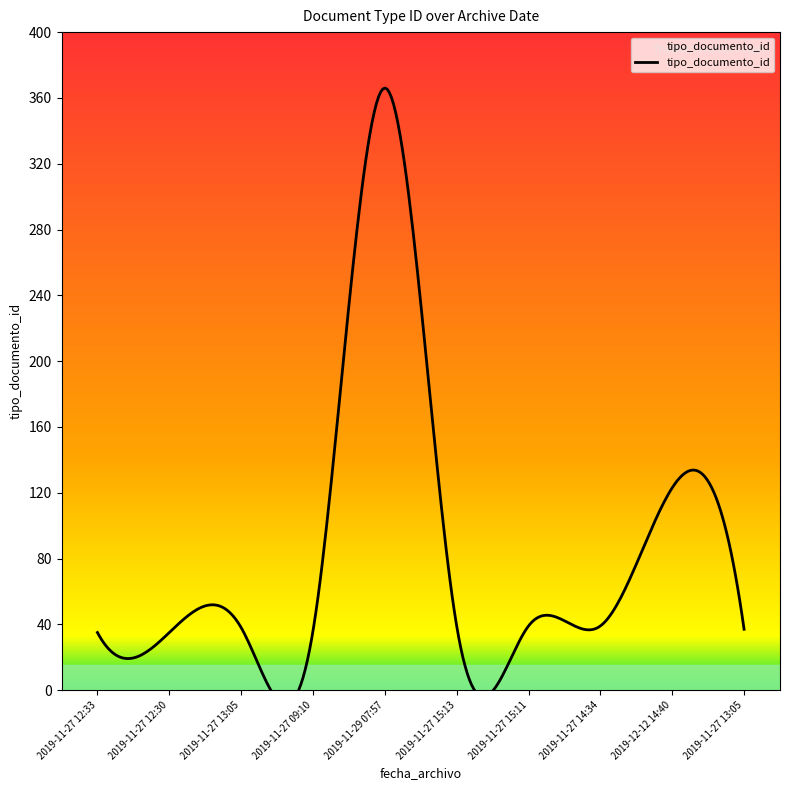

Which has a higher value, 2019-12-12 14:40 or 2019-11-27 14:34?

2019-12-12 14:40